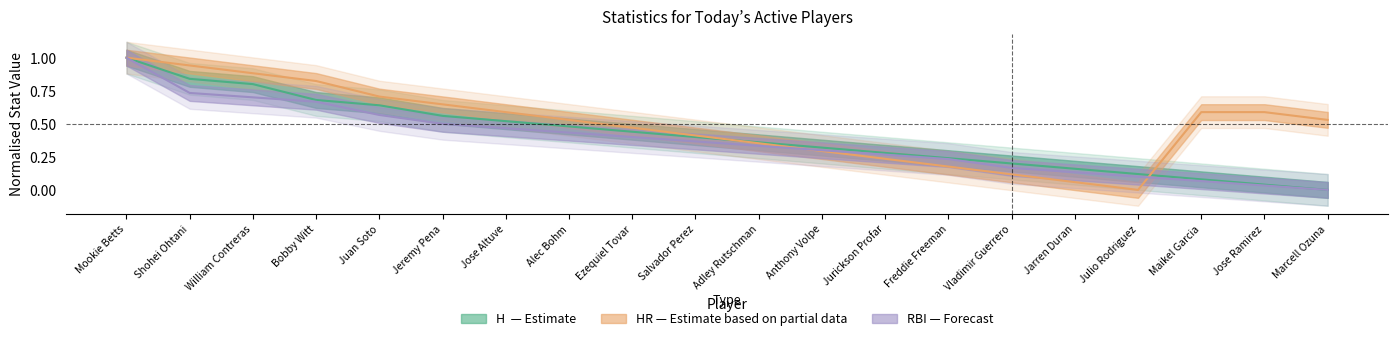

Is the value of HR at Juan Soto greater than the value of H at Freddie Freeman?

Yes